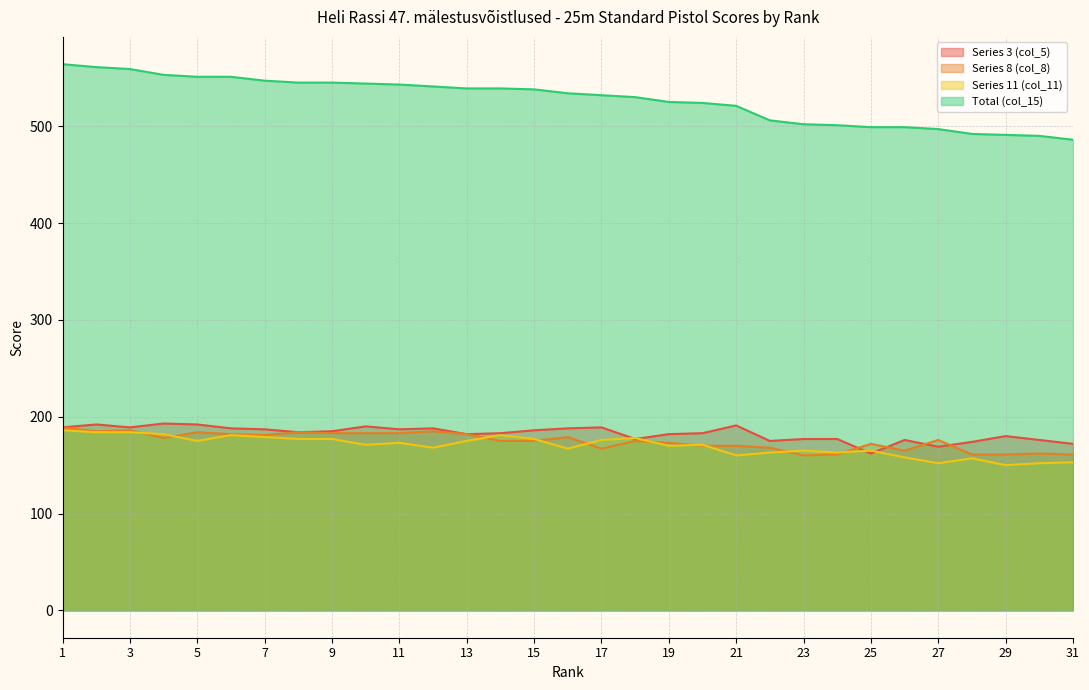

At which label does Series 3 (col_5) reach its peak?

4